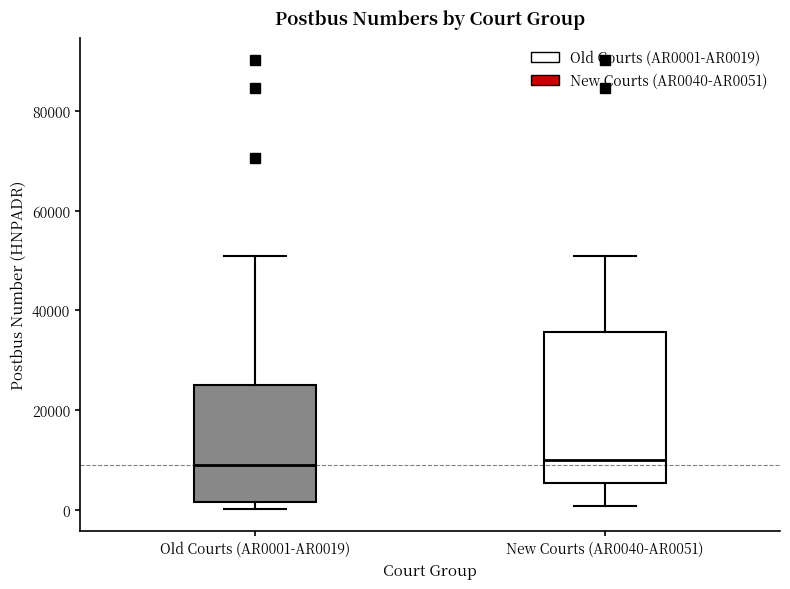

Reading left to right, read every box against the y-axis: the position of its median line, the range the box covers, and the ends of its whiskers. The values are not printed on the chart, so give them approximately, as read against the axis.

Old Courts (AR0001-AR0019): median 10000, box 2000 to 26000, whiskers 0 to 50000
New Courts (AR0040-AR0051): median 10000, box 6000 to 36000, whiskers 0 to 50000